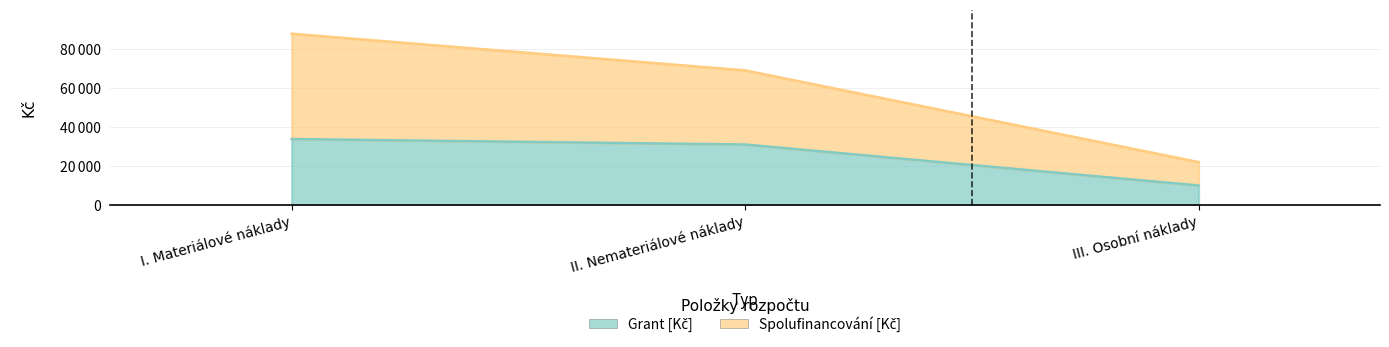

Rank the series by their average value, from lowest to highest.

Grant [Kč], Spolufinancování [Kč]